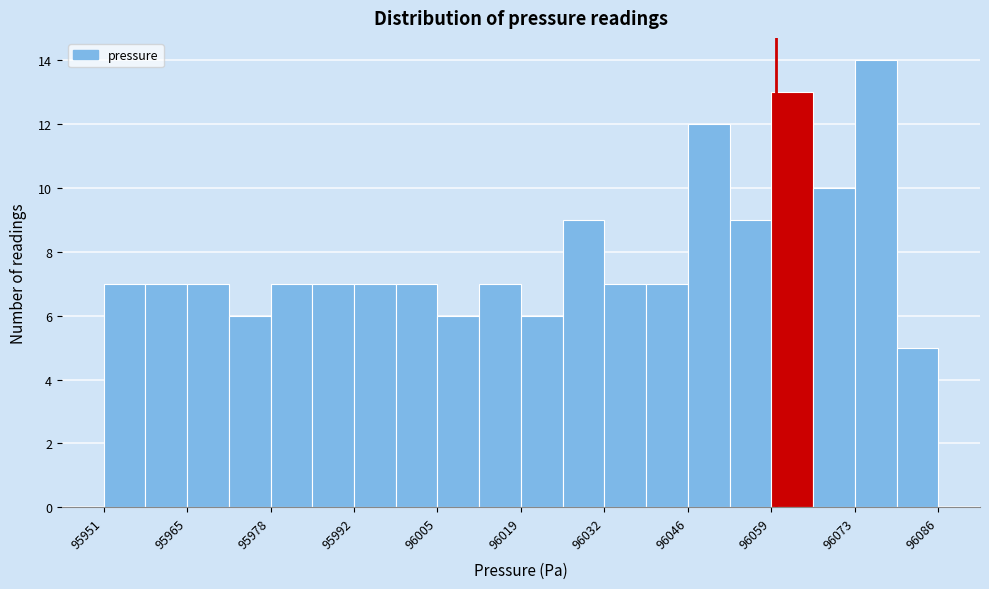

Read against the x-axis, roughly where is the centre of the tallest bar?

96076